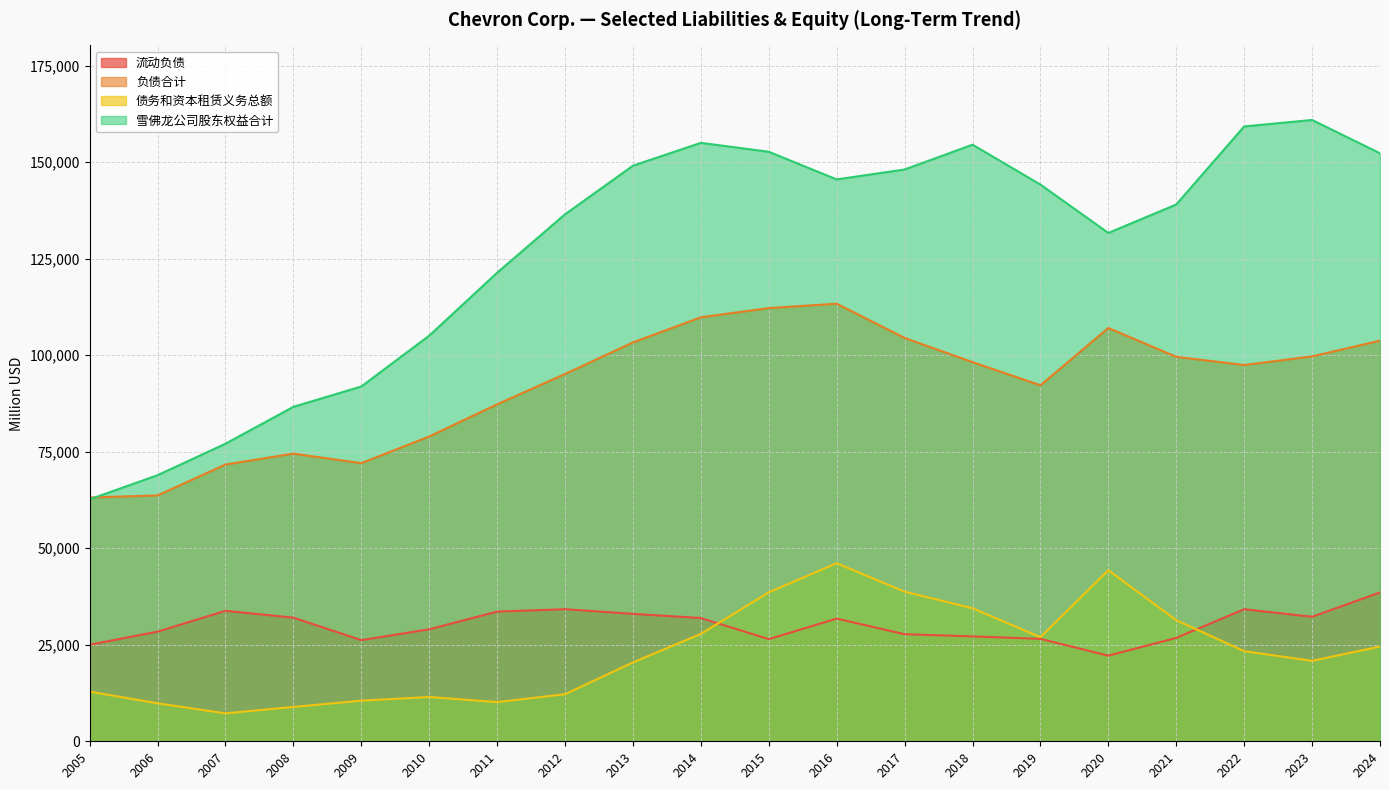

Where is the first local minimum for 负债合计?

2009